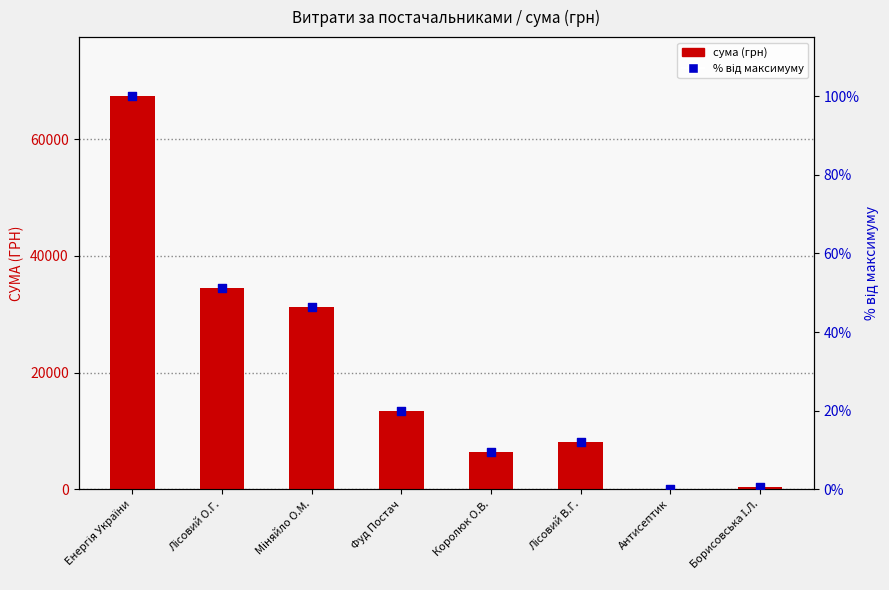

At how many categories does at least one series exceed 38175?

1